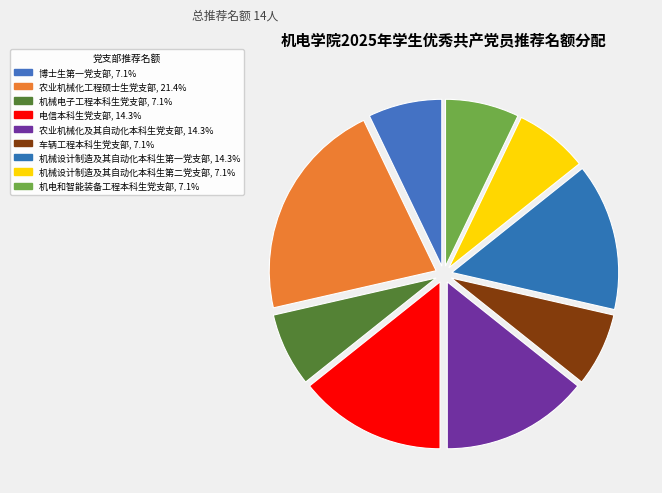

Is it true that 车辆工程本科生党支部 is 7% of the pie?

True